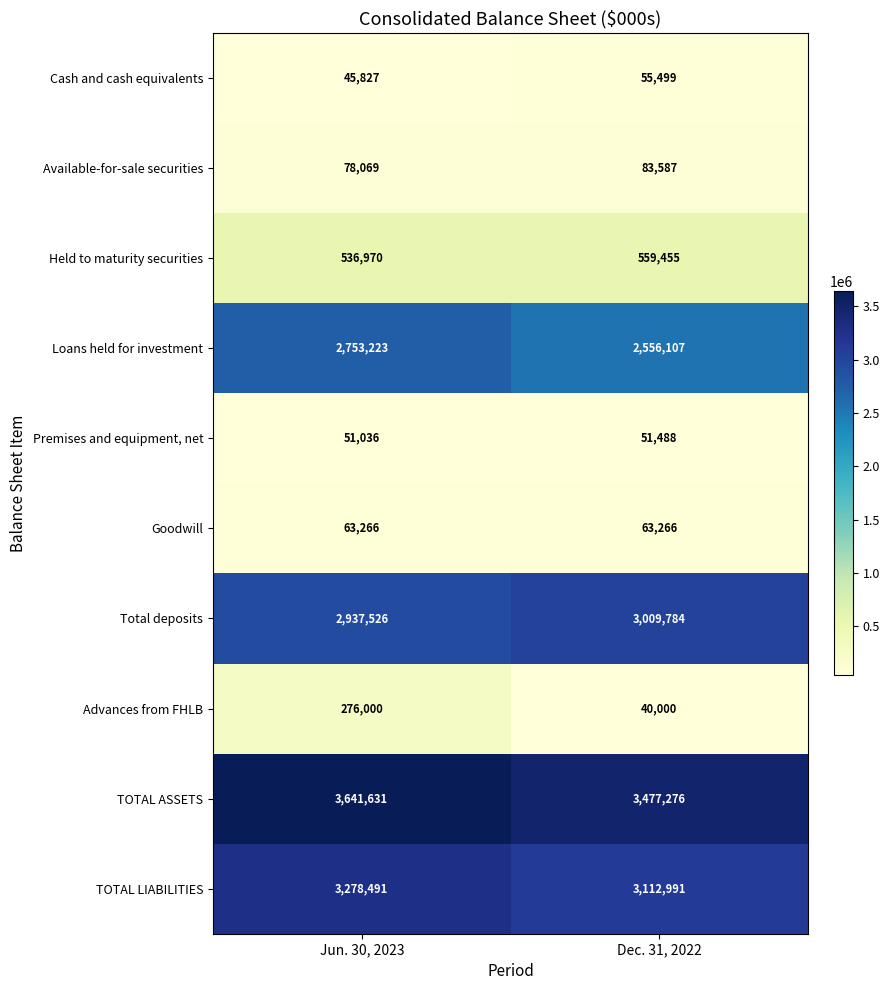

Rank the series at Jun. 30, 2023 from lowest to highest value.

Cash and cash equivalents, Premises and equipment, net, Goodwill, Available-for-sale securities, Advances from FHLB, Held to maturity securities, Loans held for investment, Total deposits, TOTAL LIABILITIES, TOTAL ASSETS